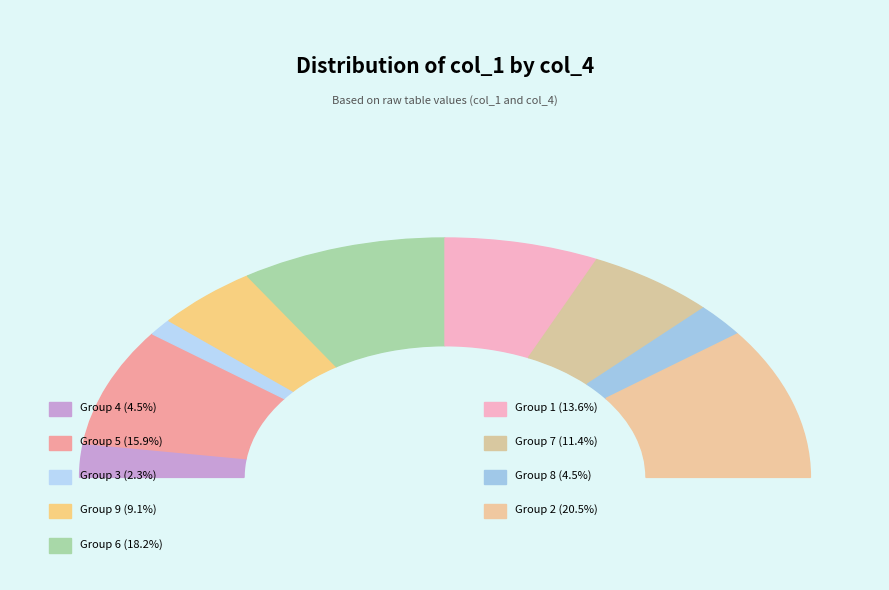

What percentage is the 3 slice, to the nearest percent?

2%